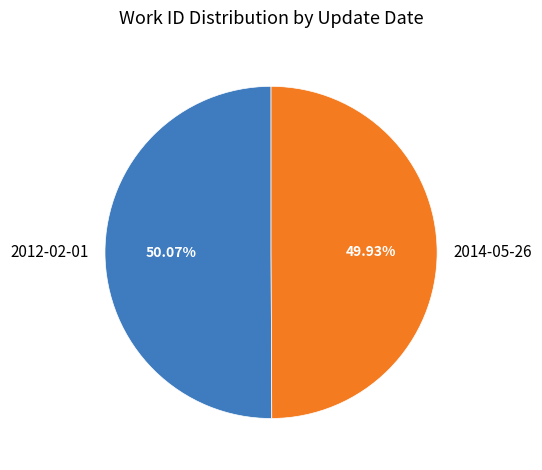

Combined, do 2014-05-26 and 2012-02-01 account for over 50%?

Yes